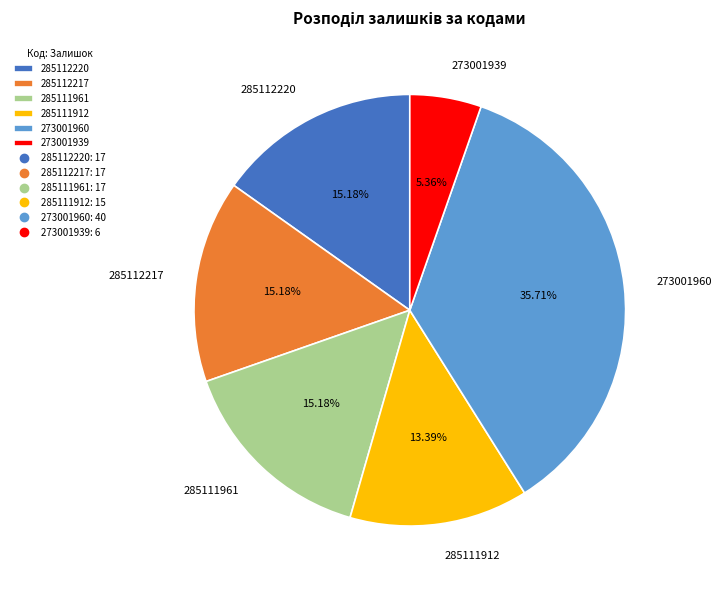

How many slices are in this pie chart?

6